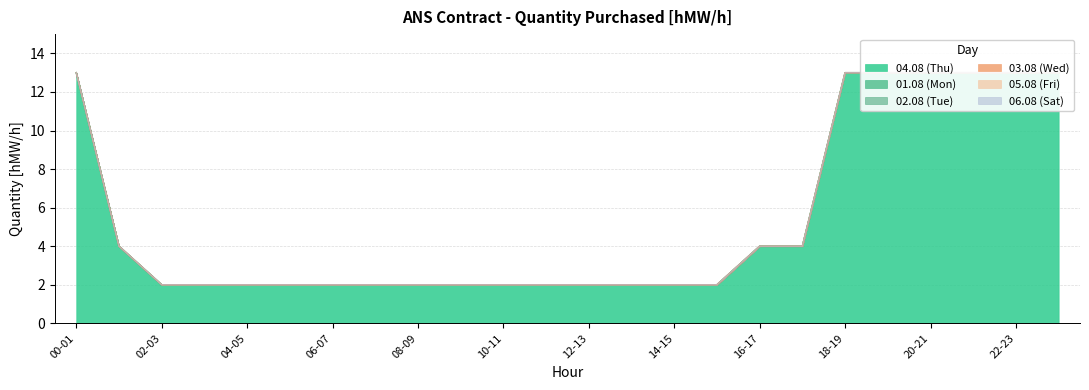

Which series has the largest total across all categories?

04.08 (Thu)